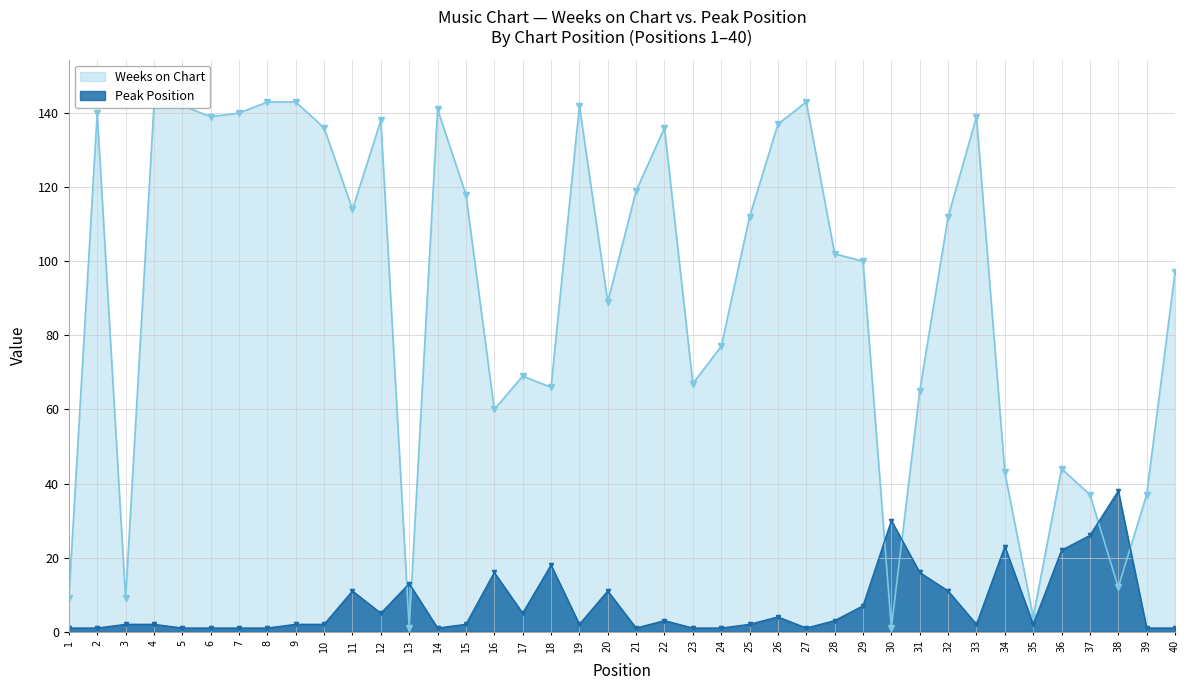

Where is the first local maximum for Weeks on Chart?

2